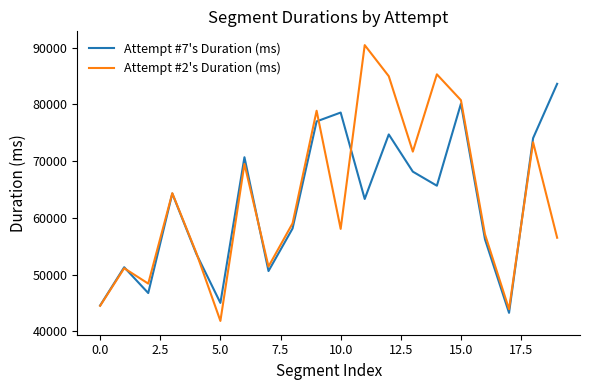

What is the smallest value displayed?

41861